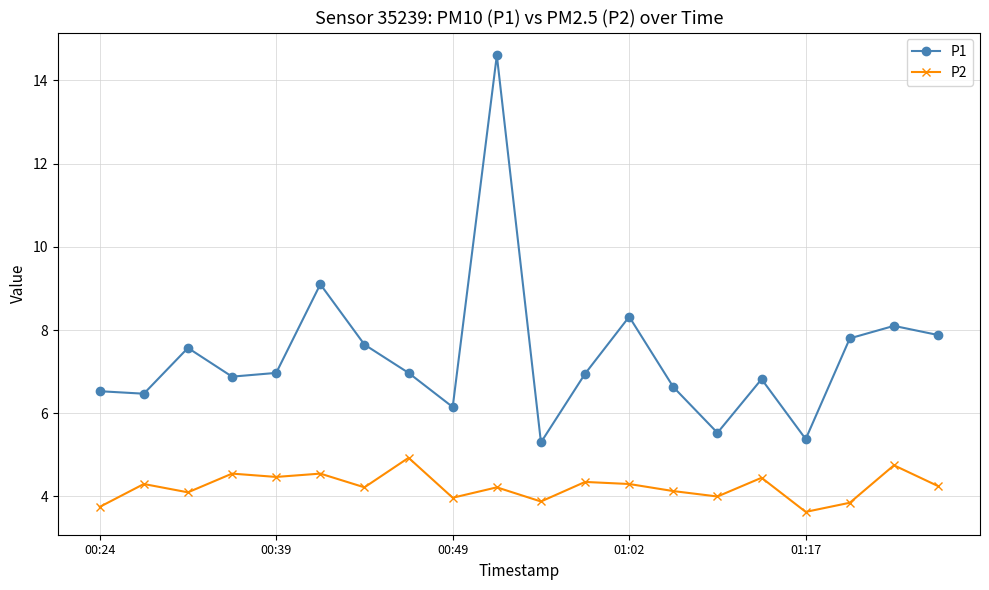

What is the difference between the second highest and minimum values in the P1 series?

3.8